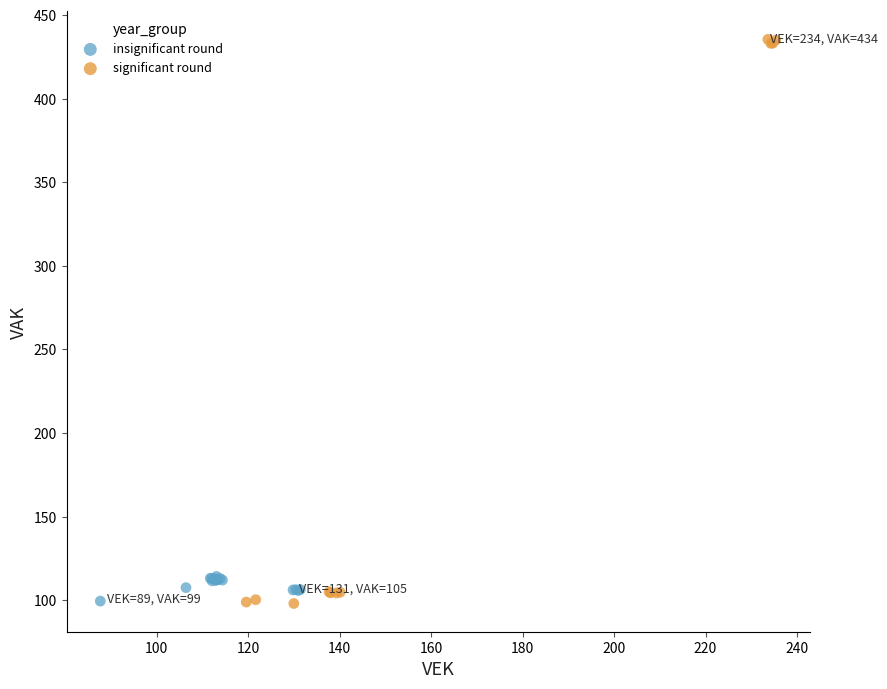

What are all the series names shown in the legend?

insignificant round, significant round